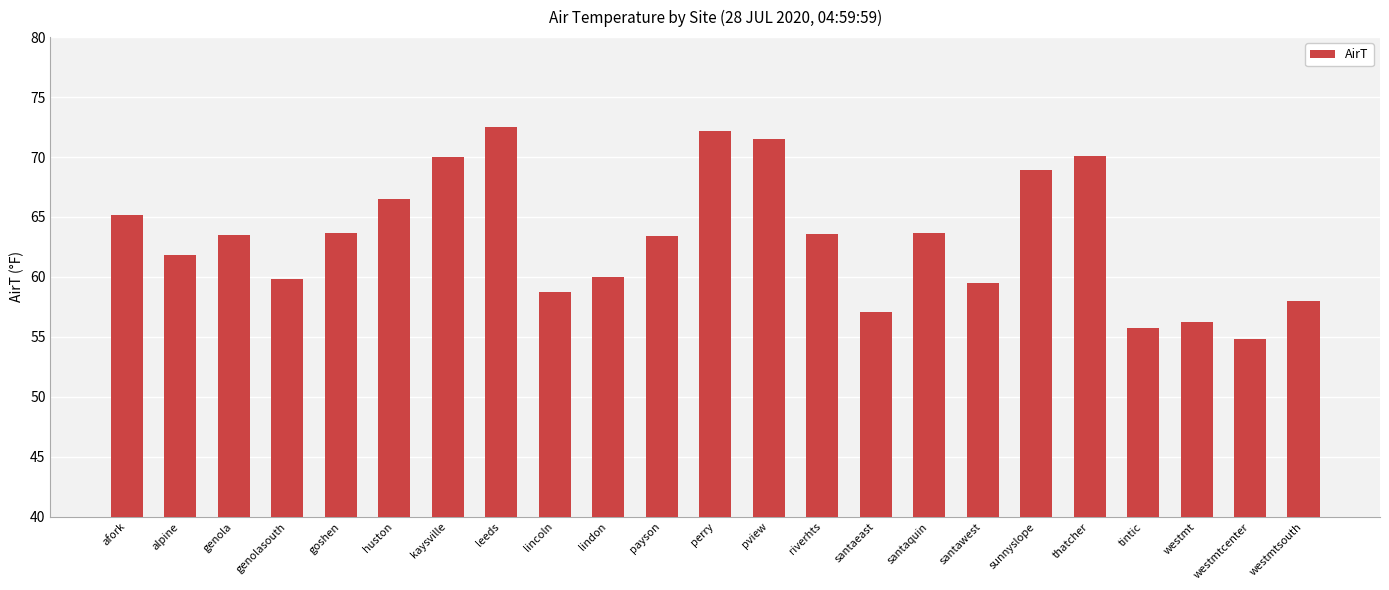

Which label corresponds to the smallest value in the chart?

westmtcenter